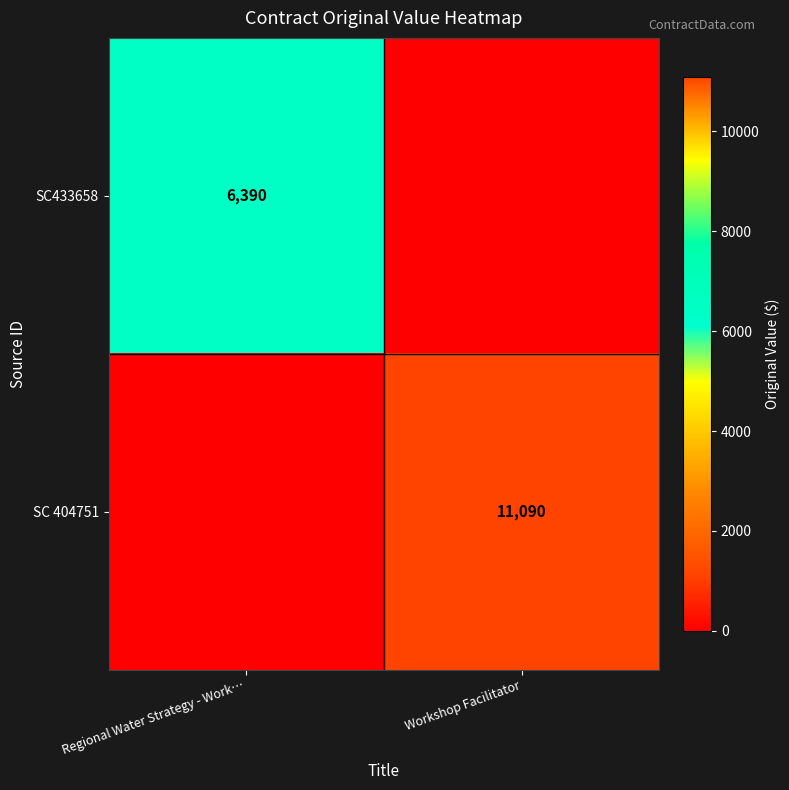

Is it true that SC433658 equals 4218 at Regional Water Strategy - Work…?

False